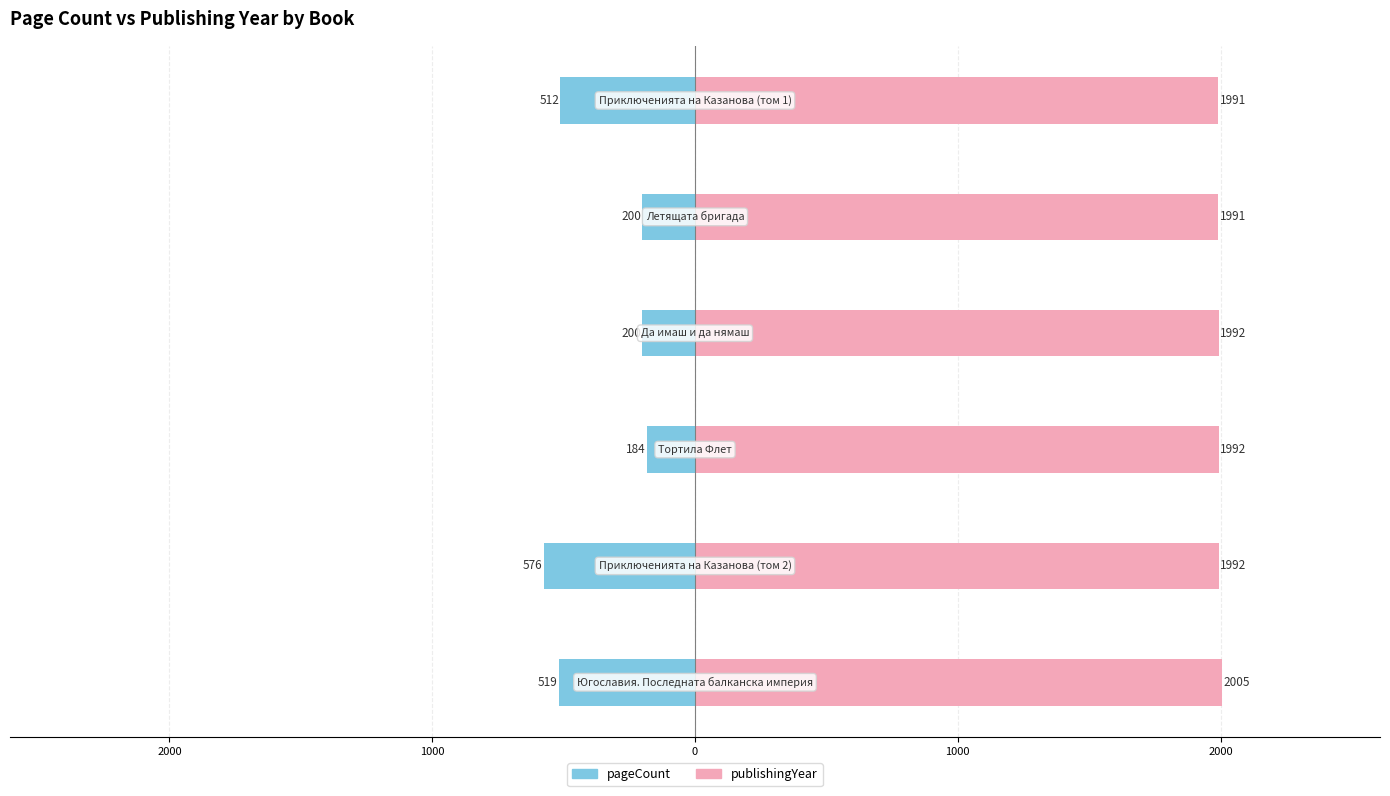

List the series in order of their peak value, lowest first.

pageCount, publishingYear